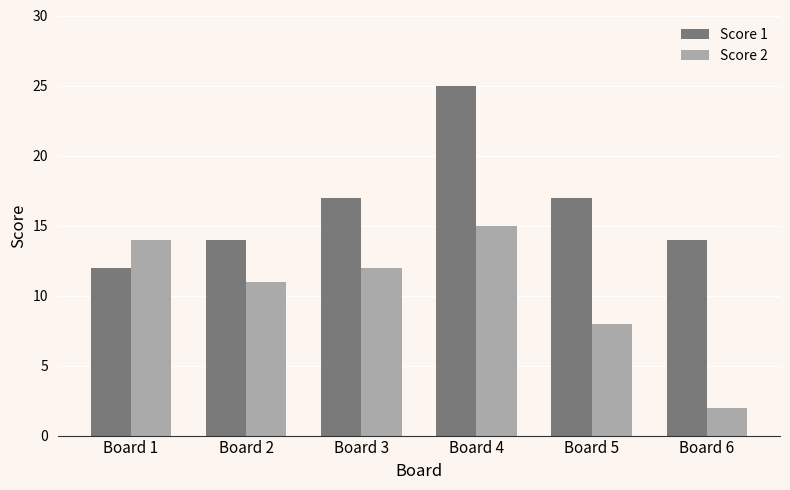

The value of Score 1 at Board 1 is 5. True or false?

False